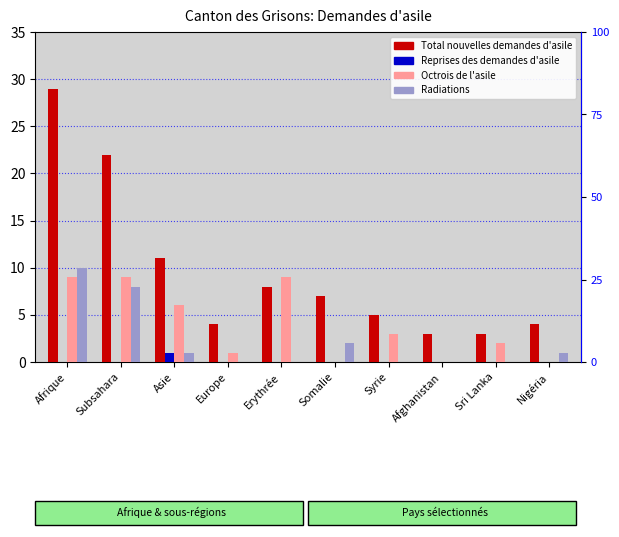

Reading left to right, transcribe all the data shown in this chart.

Total nouvelles demandes d'asile: 29	22	11	4	8	7	5	3	3	4
Reprises des demandes d'asile: 0	0	1	0	0	0	0	0	0	0
Octrois de l'asile: 9	9	6	1	9	0	3	0	2	0
Radiations: 10	8	1	0	0	2	0	0	0	1